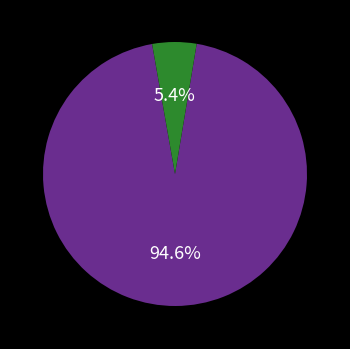

Is there a majority slice in this chart?

Yes